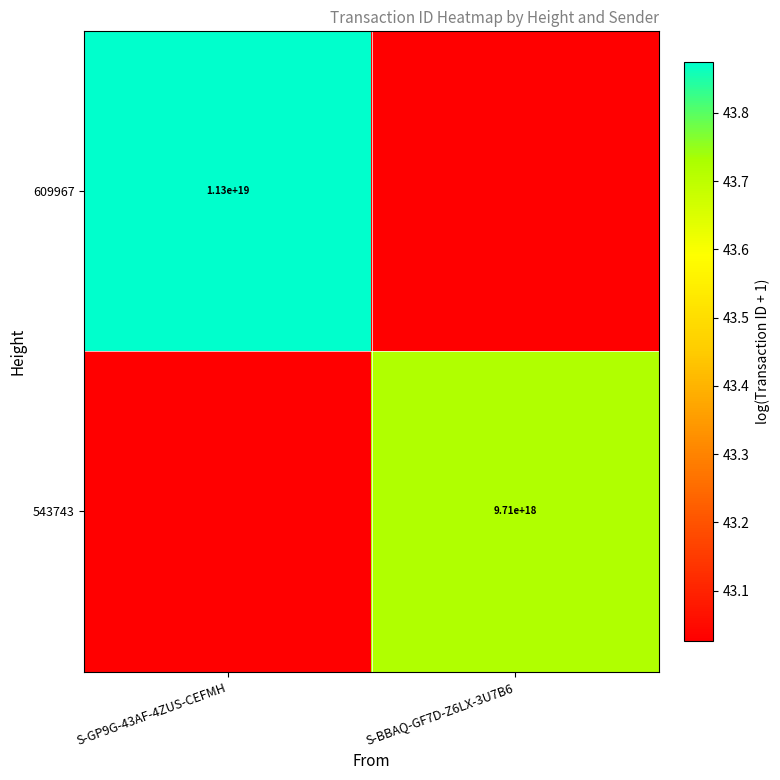

At which label does 609967 reach its minimum?

S-BBAQ-GF7D-Z6LX-3U7B6